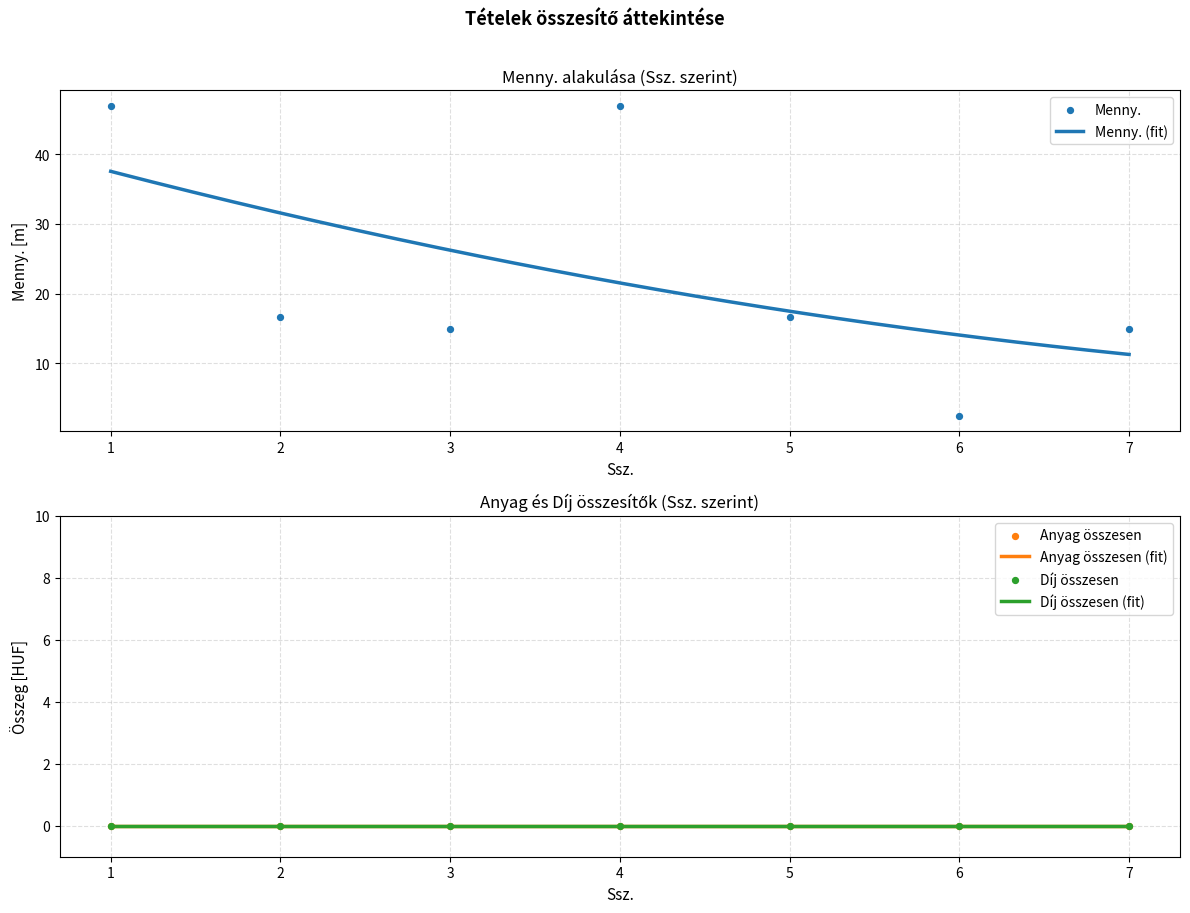

At which category is the sum across all series the highest?

1